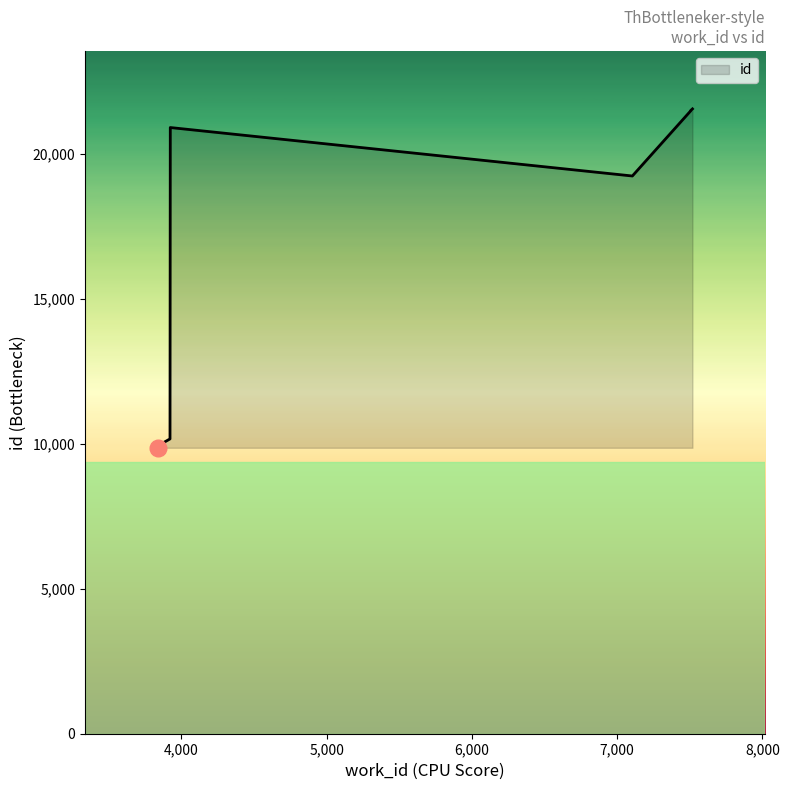

At which category does the chart reach its minimum across all series?

3835